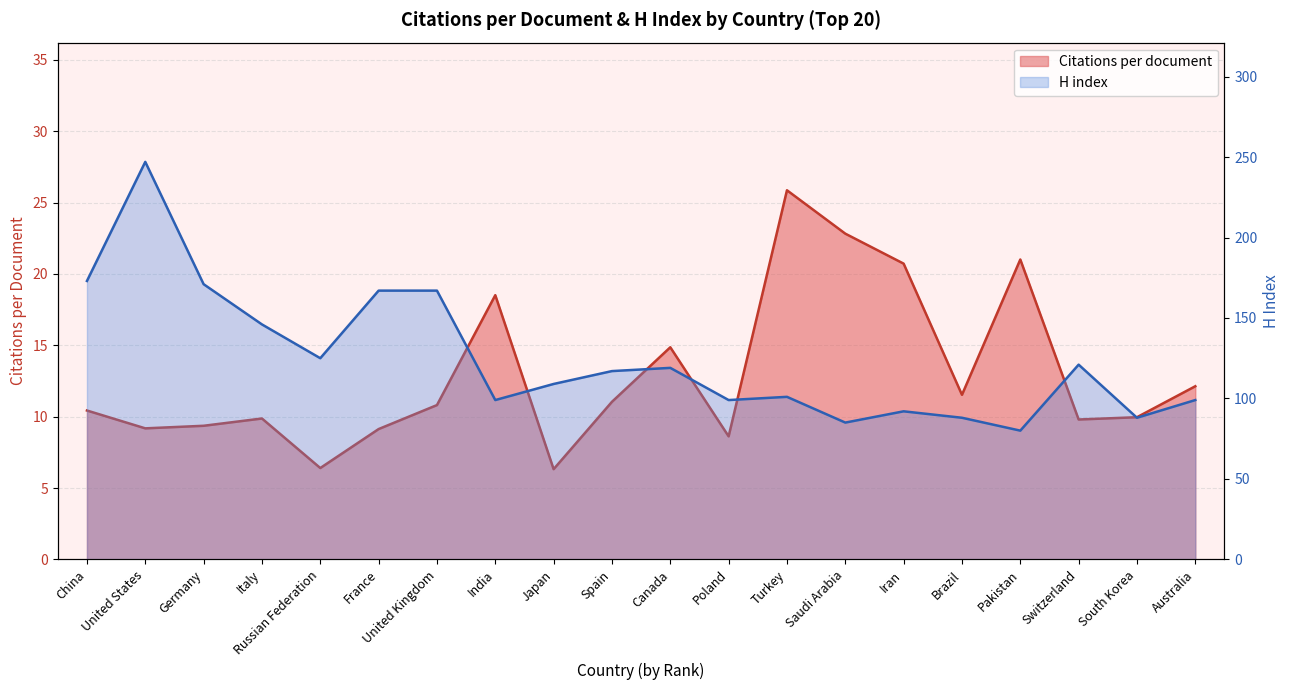

Reading right to left, extract all data points from this chart.

Citations per document: Australia=12.1	South Korea=10.0	Switzerland=9.8	Pakistan=21.0	Brazil=11.5	Iran=20.7	Saudi Arabia=22.8	Turkey=25.9	Poland=8.6	Canada=14.9	Spain=11.0	Japan=6.3	India=18.5	United Kingdom=10.8	France=9.1	Russian Federation=6.4	Italy=9.9	Germany=9.4	United States=9.2	China=10.4
H index: Australia=99.0	South Korea=88.0	Switzerland=121.0	Pakistan=80.0	Brazil=88.0	Iran=92.0	Saudi Arabia=85.0	Turkey=101.0	Poland=99.0	Canada=119.0	Spain=117.0	Japan=109.0	India=99.0	United Kingdom=167.0	France=167.0	Russian Federation=125.0	Italy=146.0	Germany=171.0	United States=247.0	China=173.0